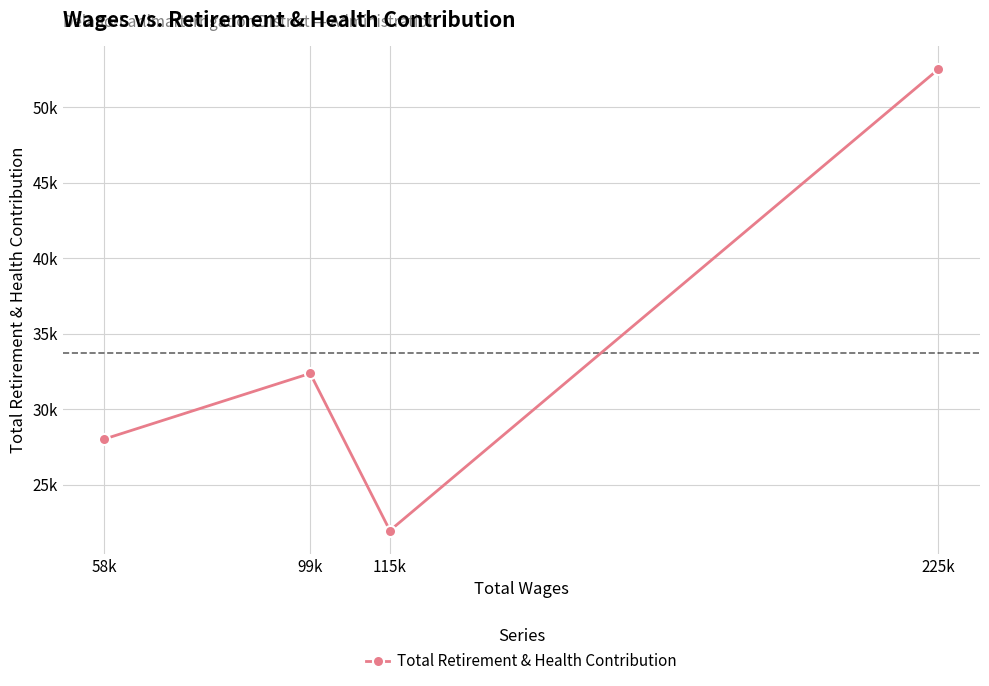

What is the difference between the second highest and second lowest values?

4342